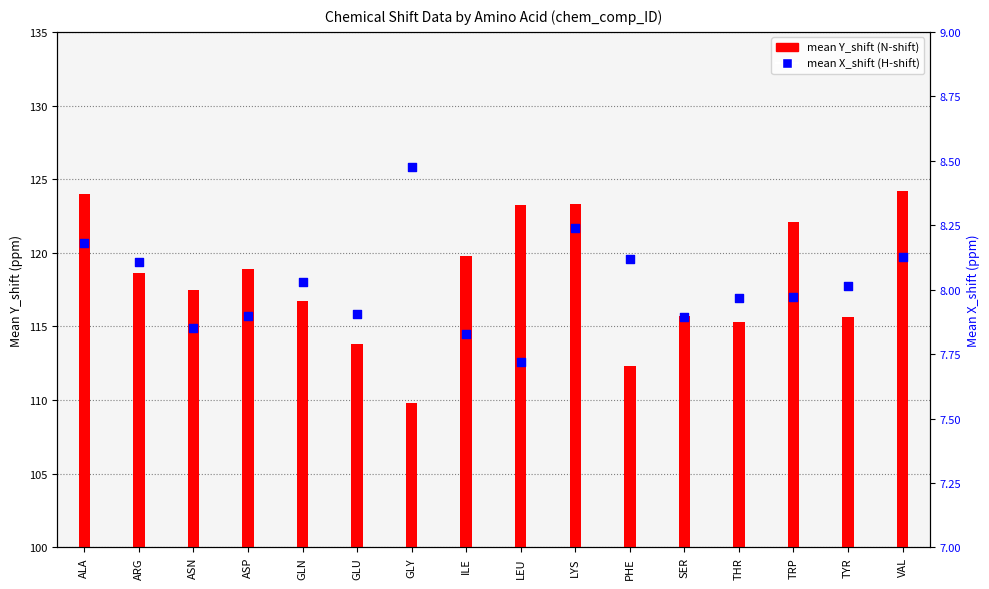

Which series has the largest total across all categories?

mean Y_shift (N)